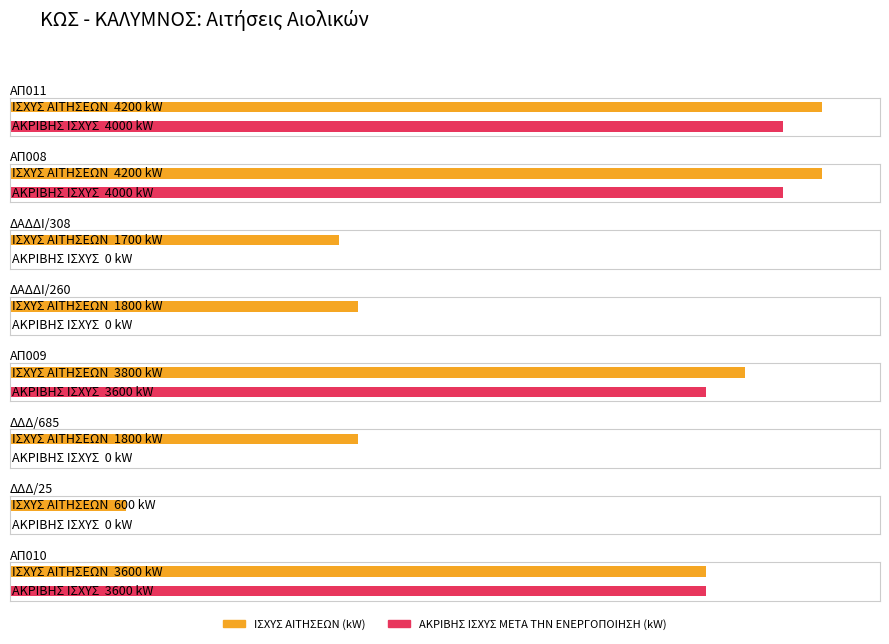

List the series in order of their peak value, lowest first.

ΑΚΡΙΒΗΣ ΙΣΧΥΣ META THN ΕΝΕΡΓΟΠΟΙΗΣΗ (kW), ΙΣΧΥΣ ΑΙΤΗΣΕΩΝ (kW)